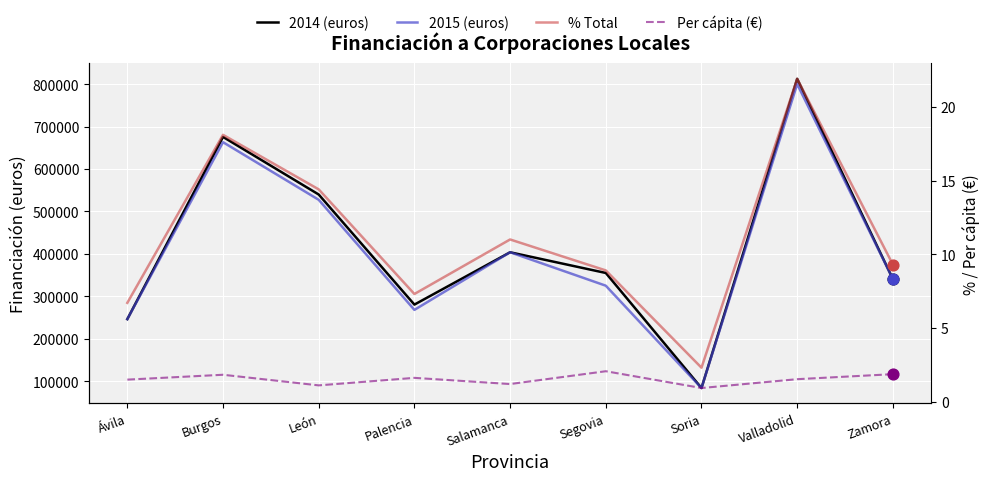

Which series reaches the minimum Y coordinate?

Per cápita (€)